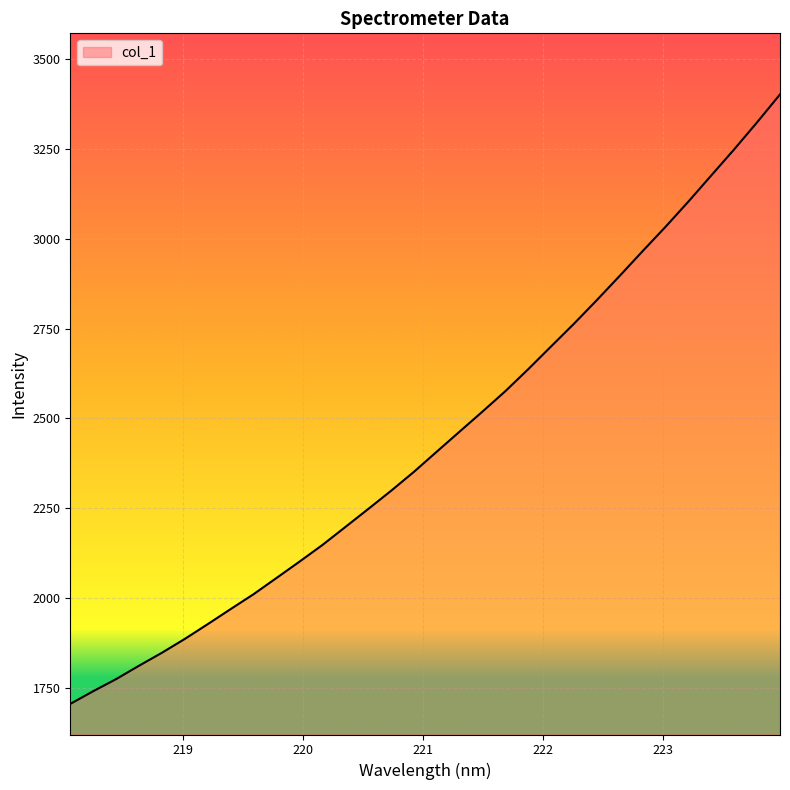

What is the difference between the maximum and minimum values?

1697.9